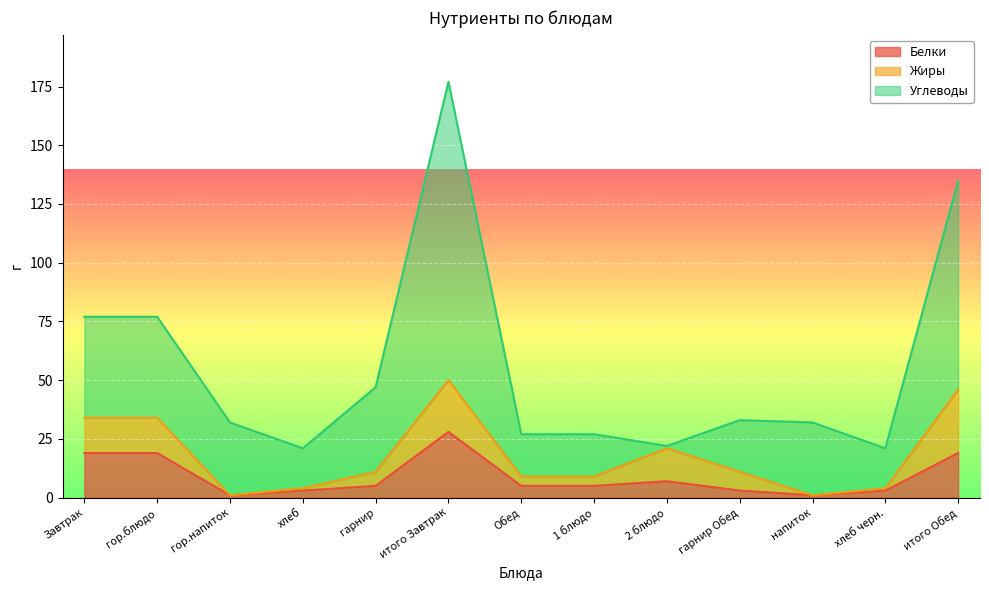

Does the chart display data point markers on the line(s)?

No